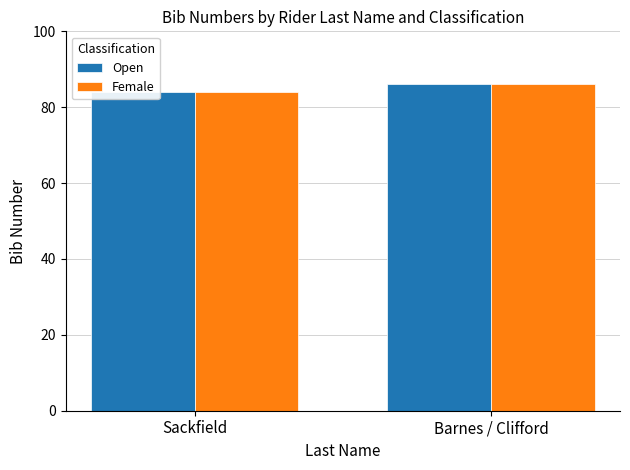

Rank the categories by Open value from highest to lowest.

Barnes / Clifford, Sackfield